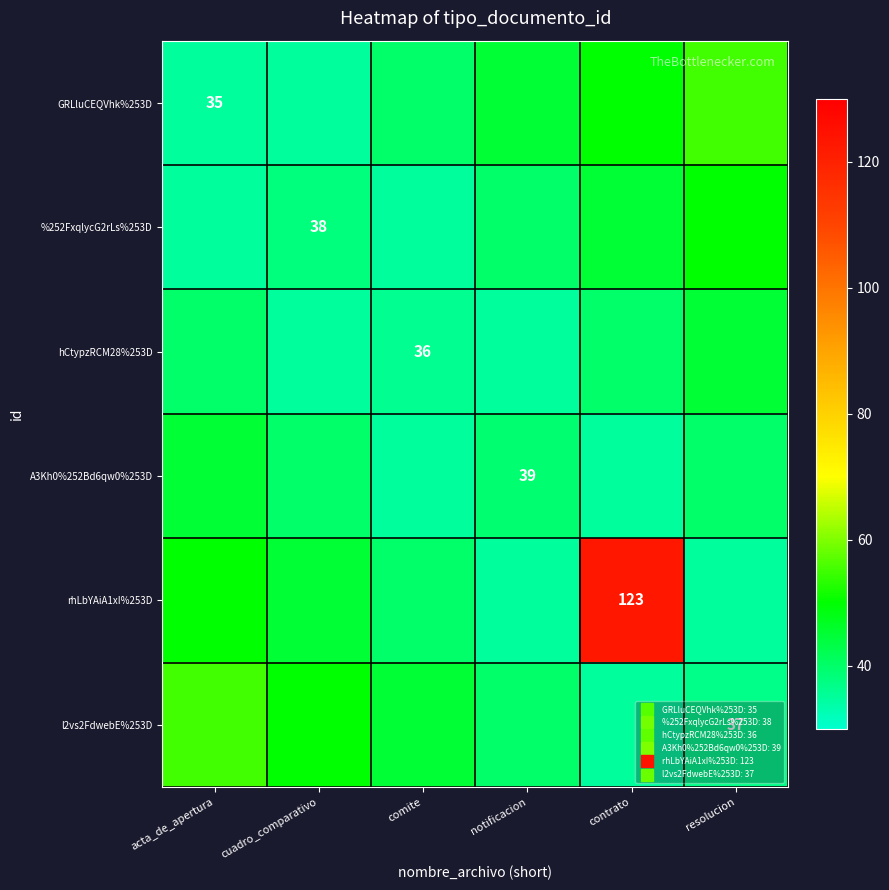

What is the difference between the rhLbYAiA1xI%253D values at comite and contrato?

83